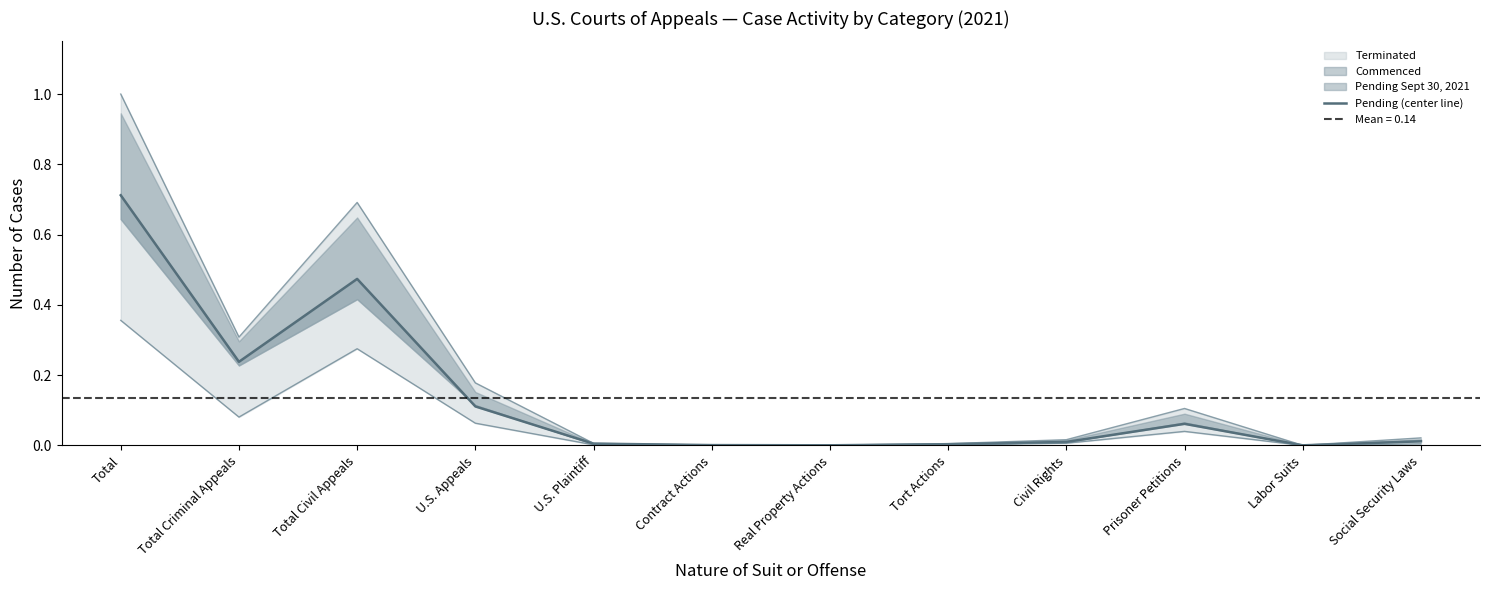

Where is the data nearest to the value 0?

Labor Suits